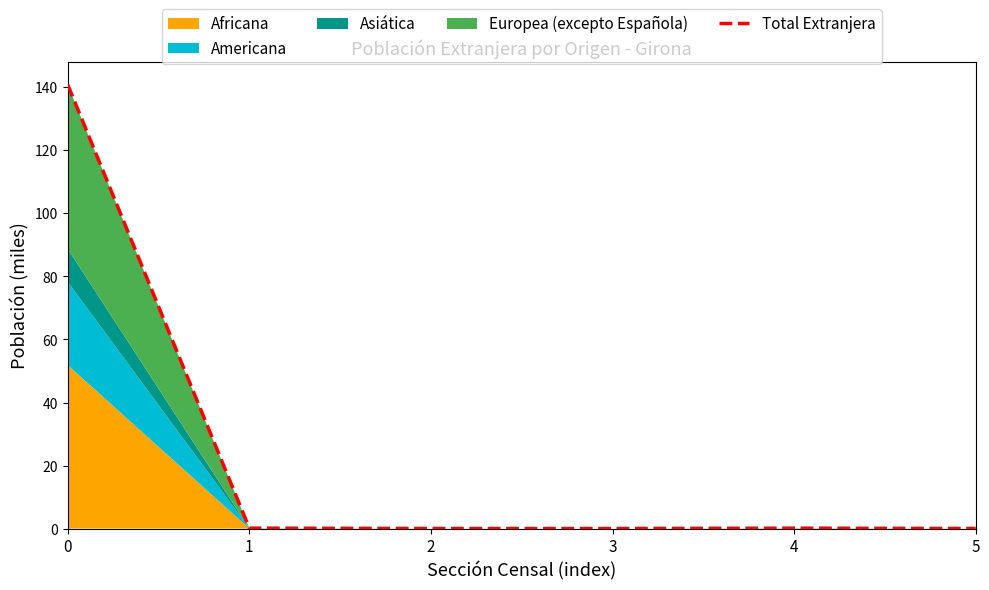

True or false: the data shows 140.9 at 0.

True